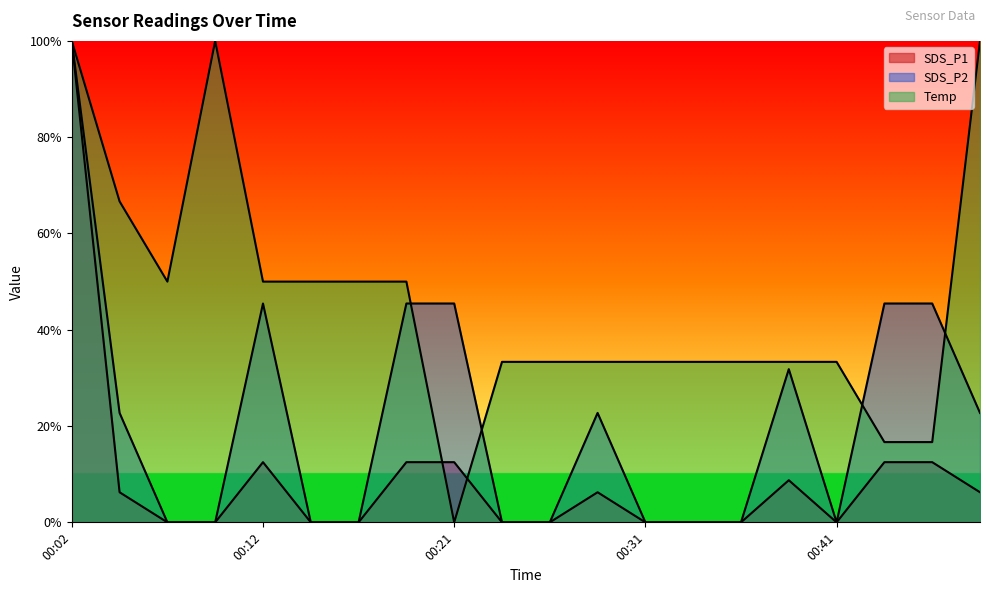

Which series has the largest total across all categories?

Temp